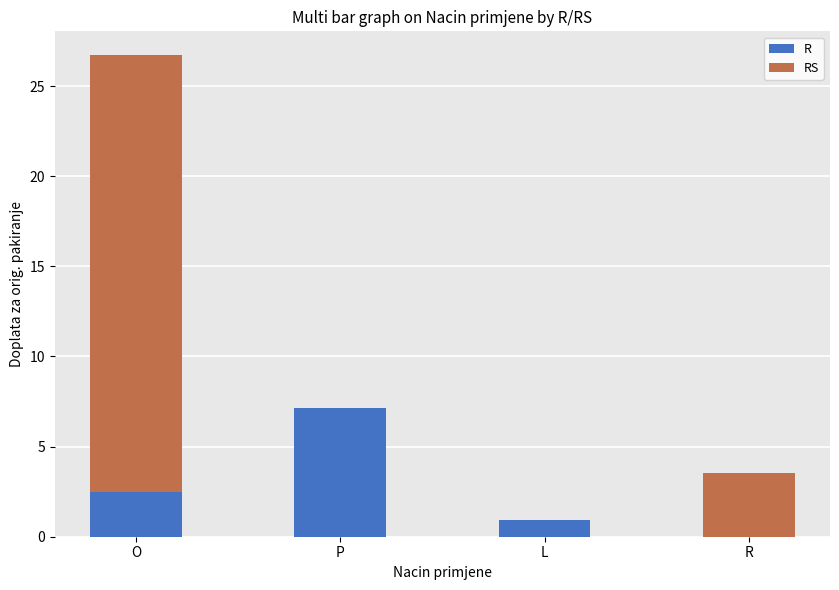

How many series are shown in this chart?

2